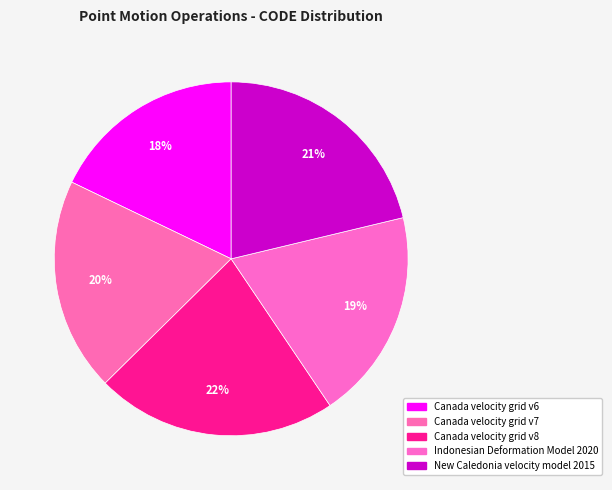

Which category has the biggest portion of the pie?

Canada velocity grid v8